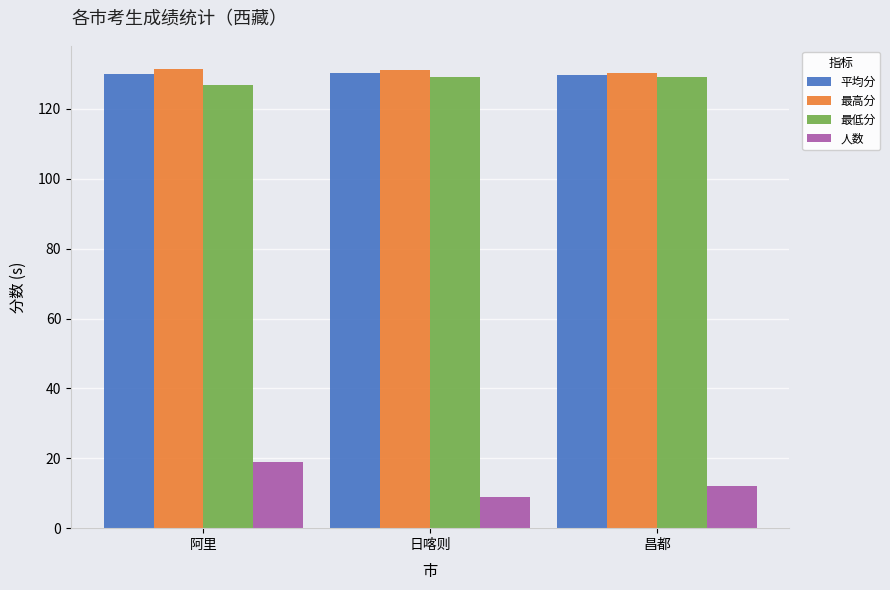

Rank the series at 阿里 from lowest to highest value.

人数, 最低分, 平均分, 最高分